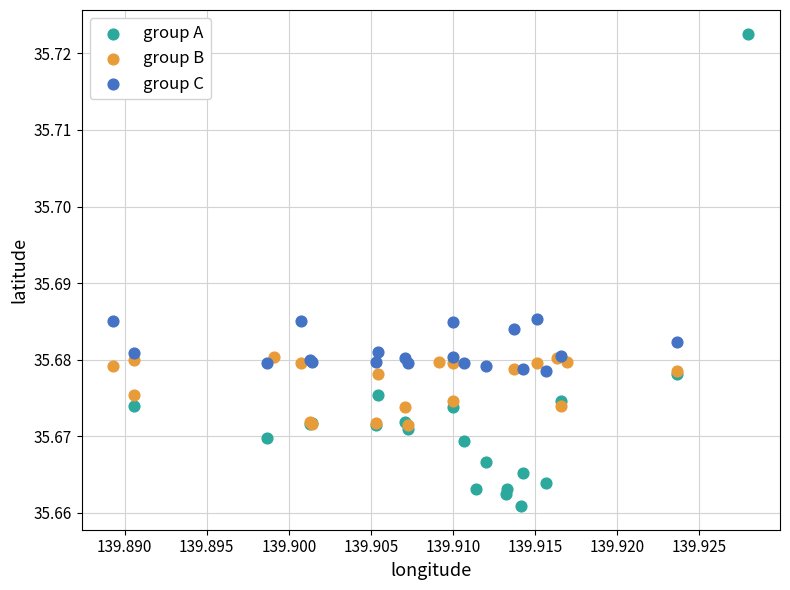

Which series has the largest Y range (max minus min)?

group A